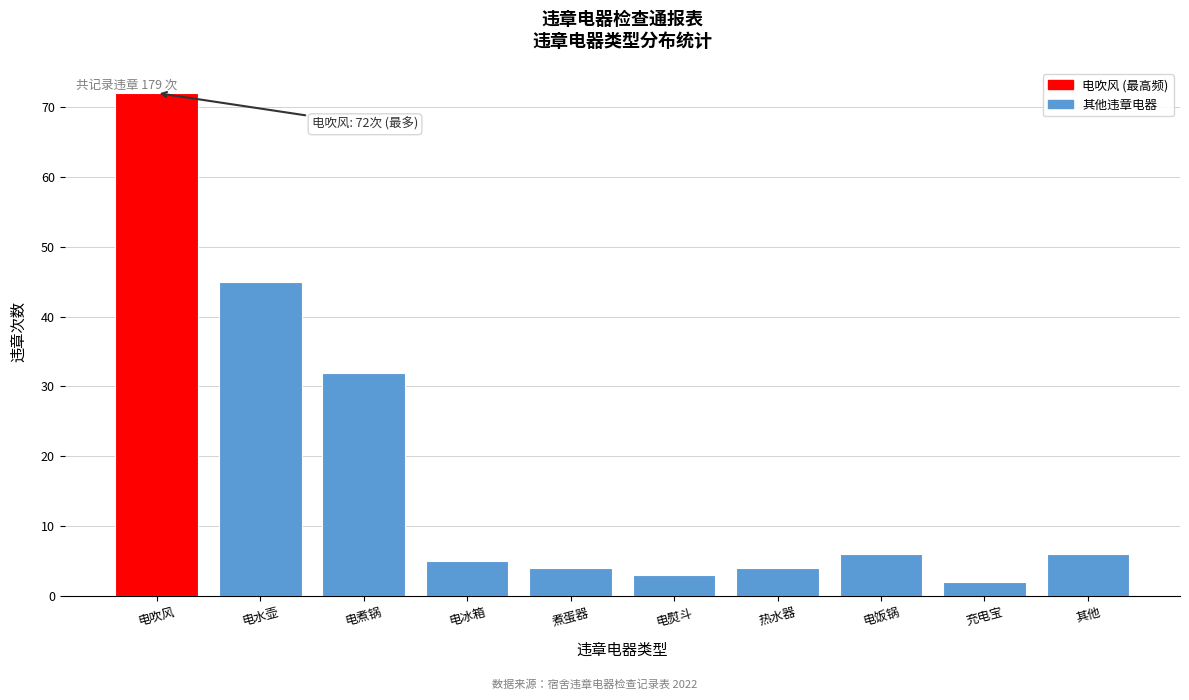

Reading left to right, list all the values displayed in this chart.

72	45	32	5	4	3	4	6	2	6